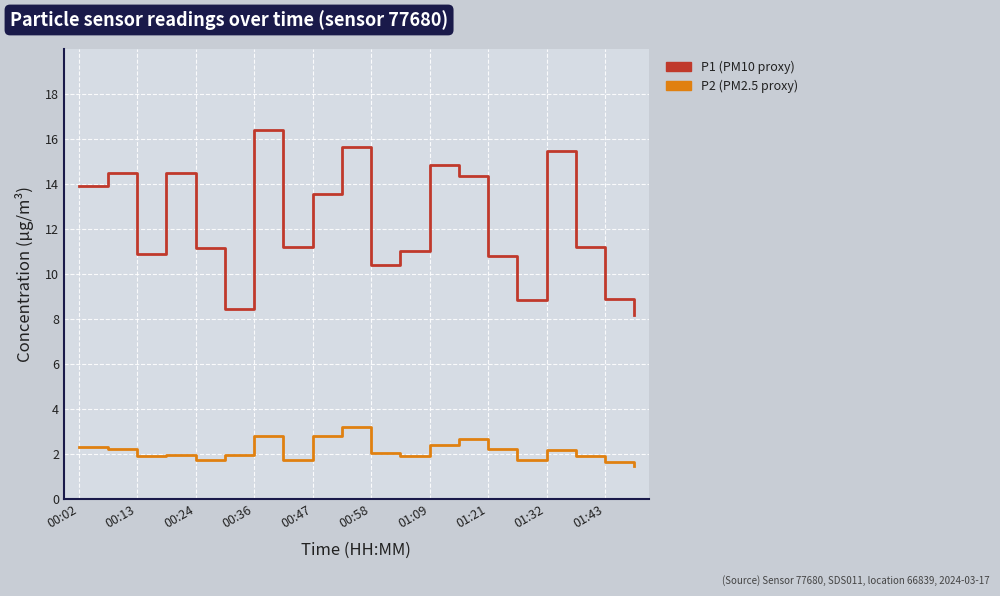

What is the smallest value displayed?

1.5